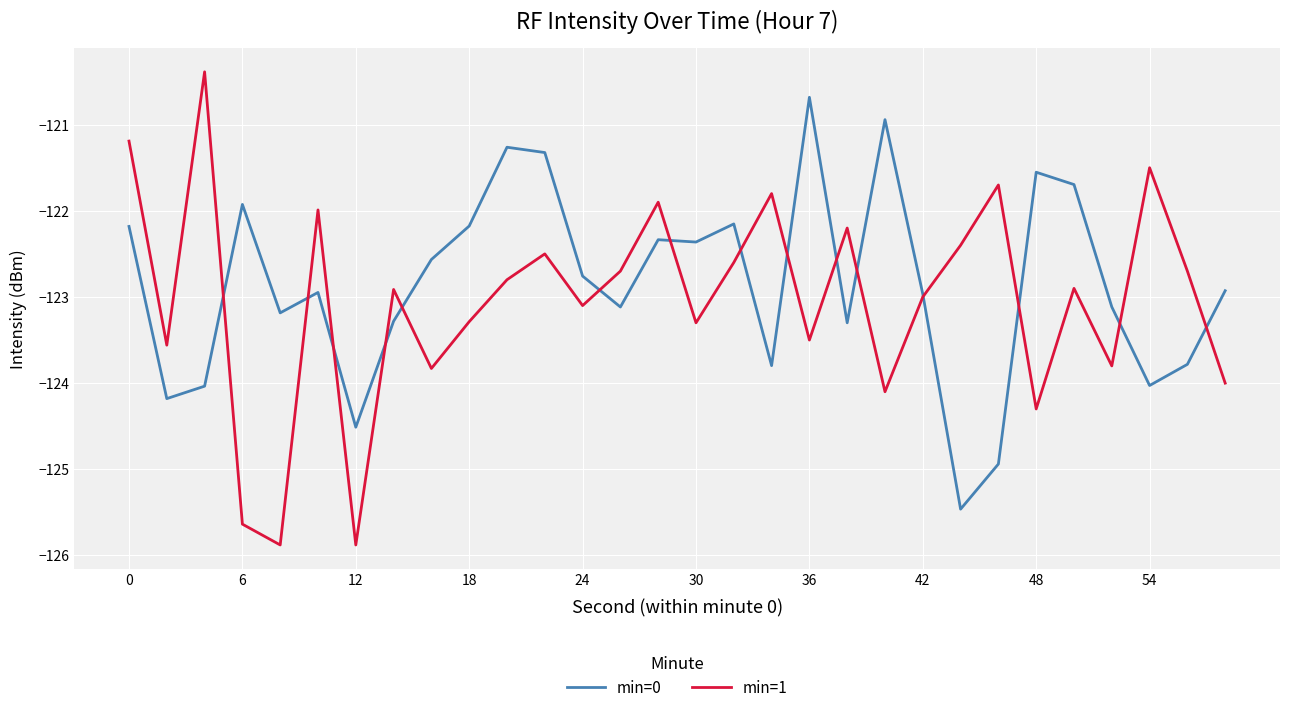

Which series has the widest spread of values?

min=1